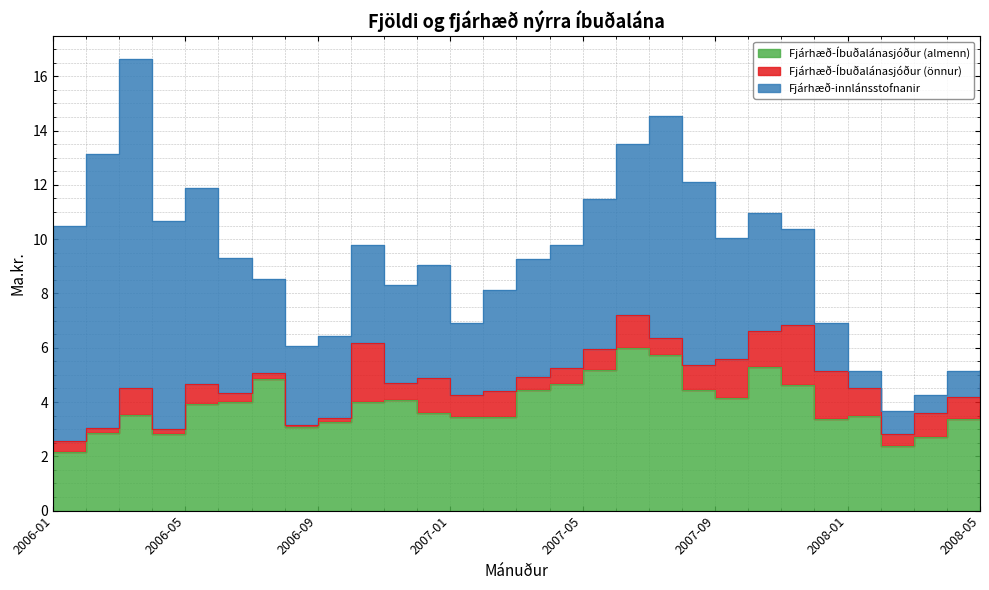

Reading left to right, list all the values displayed in this chart.

Fjárhæð-Íbuðalánasjóður (almenn): 2.2	2.9	3.5	2.8	3.9	4.0	4.9	3.1	3.2	4.0	4.1	3.6	3.5	3.5	4.4	4.7	5.2	6.0	5.7	4.5	4.2	5.3	4.6	3.4	3.5	2.4	2.7	3.4	3.8
Fjárhæð-Íbuðalánasjóður (önnur): 0.4	0.2	1.0	0.2	0.8	0.3	0.2	0.1	0.1	2.2	0.6	1.3	0.8	1.0	0.5	0.6	0.8	1.2	0.6	0.9	1.4	1.3	2.2	1.8	1.1	0.5	0.9	0.8	0.9
Fjárhæð-innlánsstofnanir: 7.9	10.1	12.1	7.7	7.2	5.0	3.5	2.9	3.0	3.6	3.6	4.2	2.7	3.7	4.3	4.5	5.5	6.3	8.2	6.8	4.5	4.3	3.5	1.8	0.6	0.8	0.7	0.9	0.5